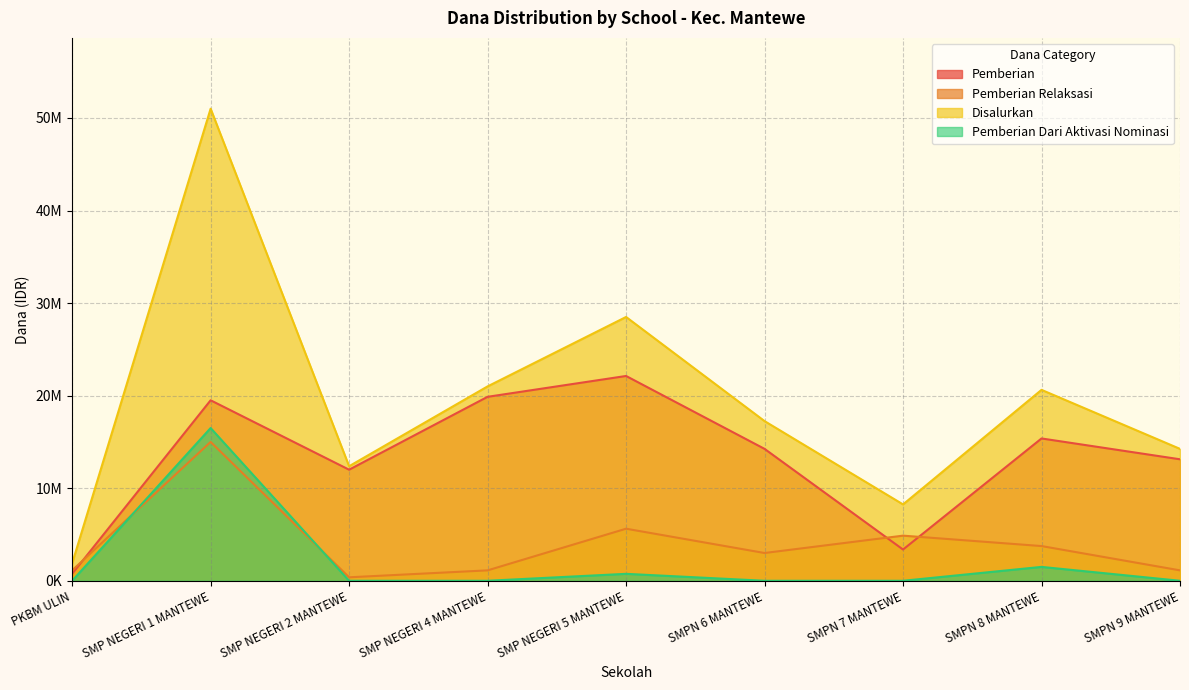

What is the label of the 5th point from the right?

SMP NEGERI 5 MANTEWE